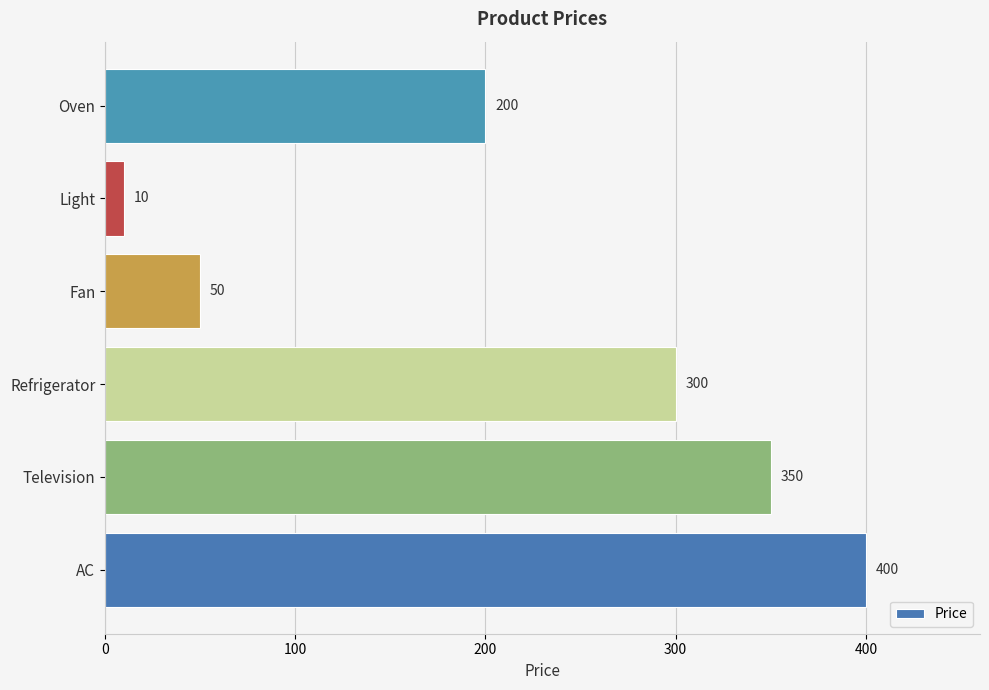

Between Oven and Fan, which is larger?

Oven